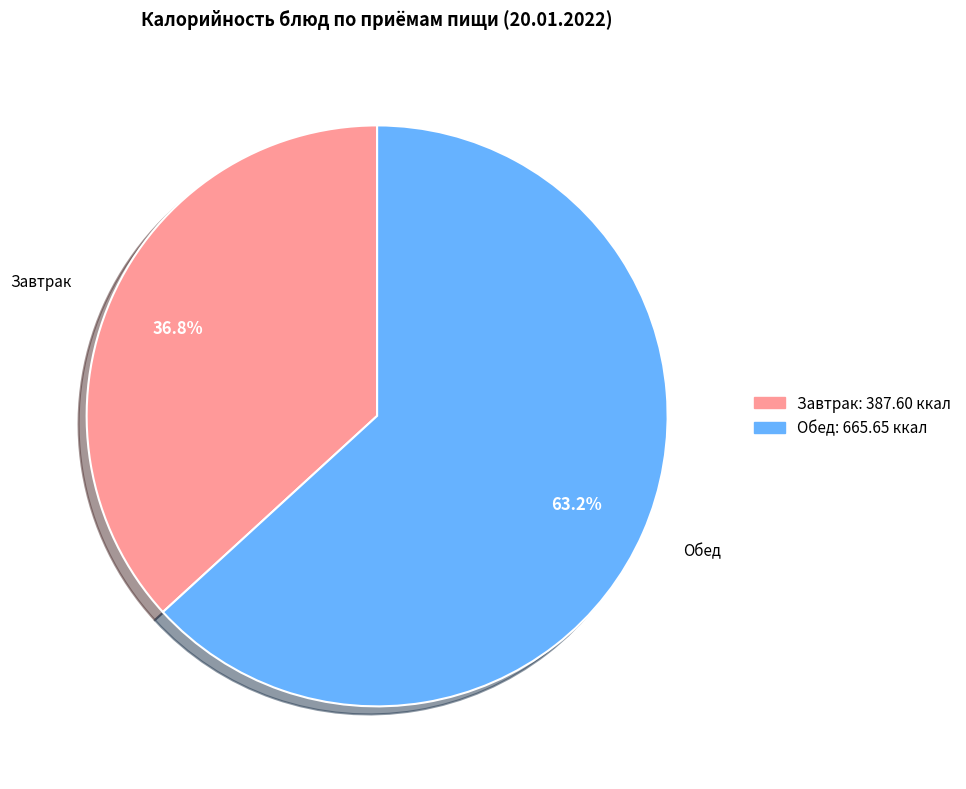

To the nearest percent, what is the average slice percentage?

50%